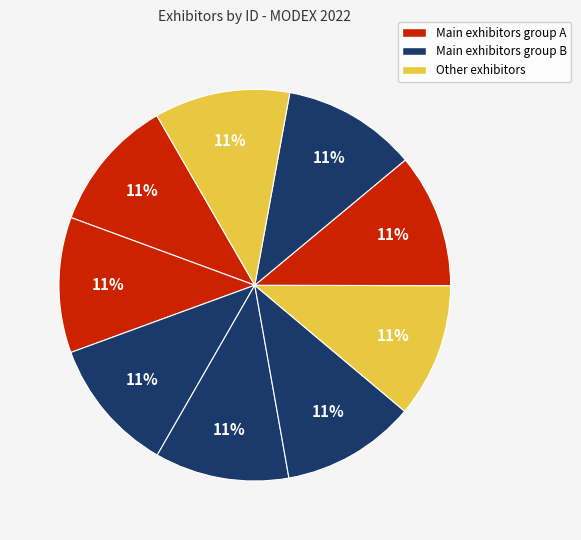

Count the number of slices in the pie.

9